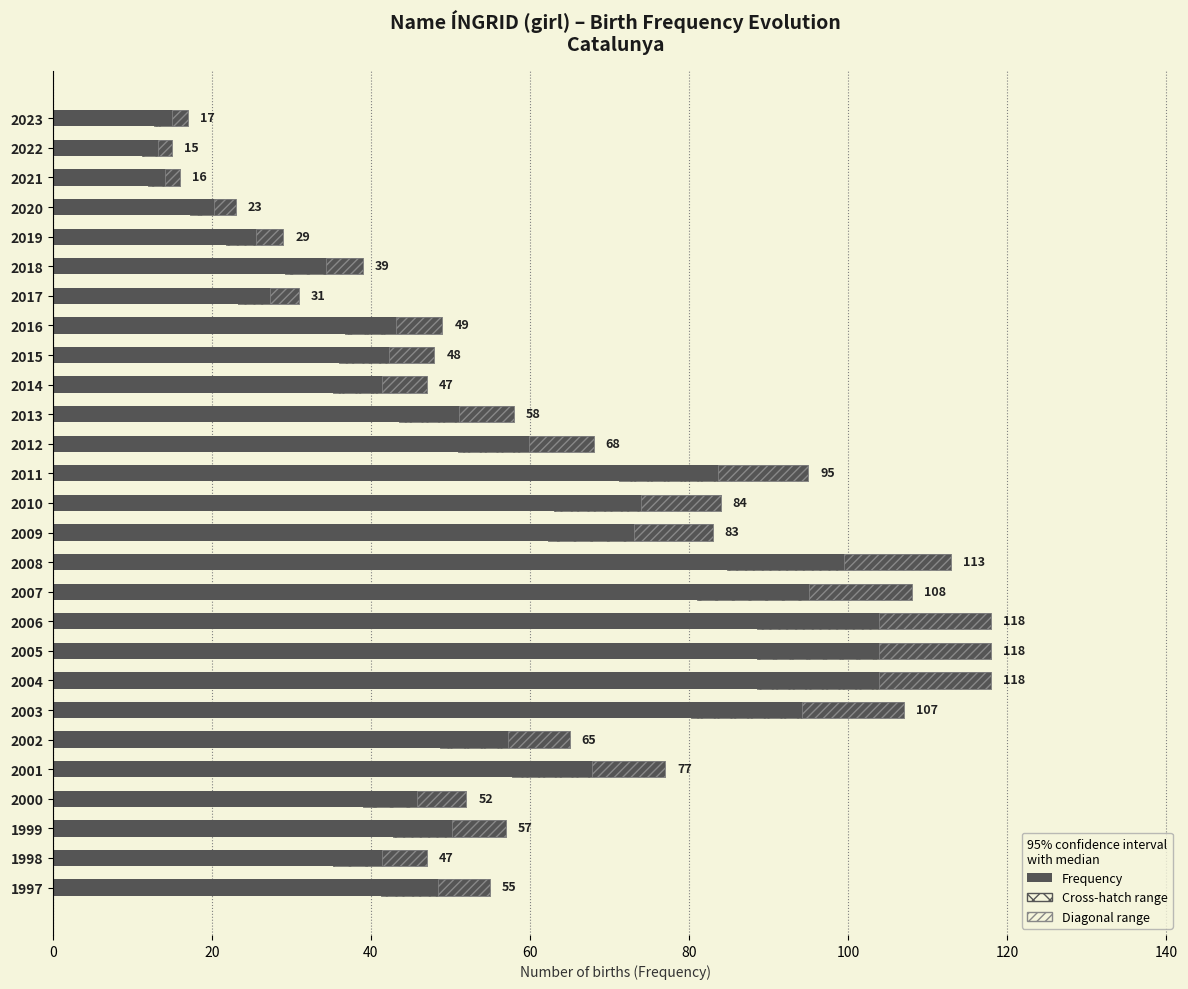

What is the greatest value displayed?

118